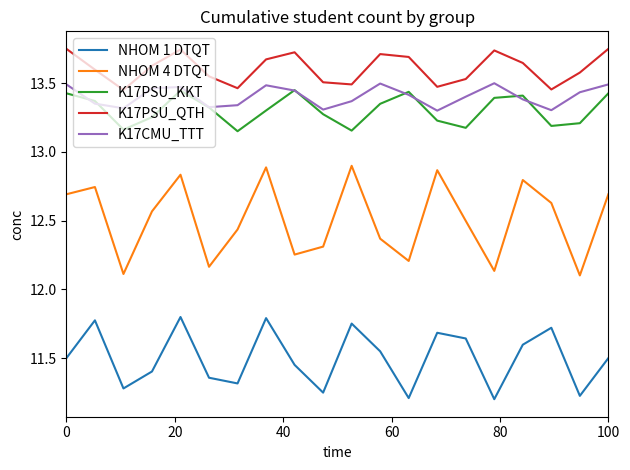

Count the number of categories in the chart.

20